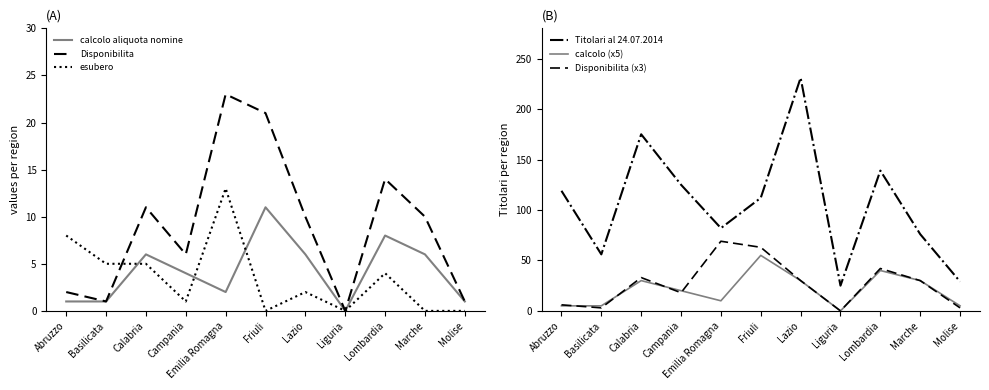

The value of Titolari al 24.07.2014 at Marche is 76. True or false?

True